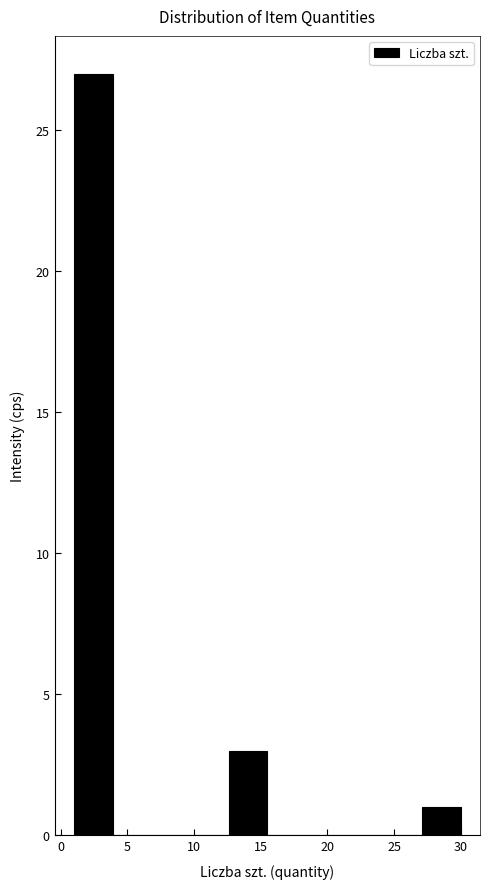

Reading left to right, transcribe this chart: for each bar, give the range it covers on the x-axis and its height. Neither the bar edges nor the heights are printed on the chart, so give them approximately, as read against the axes.

1.0 to 3.9: 27
3.9 to 6.8: 0
6.8 to 9.7: 0
9.7 to 12.6: 0
12.6 to 15.5: 3
15.5 to 18.4: 0
18.4 to 21.3: 0
21.3 to 24.2: 0
24.2 to 27.1: 0
27.1 to 30.0: 1